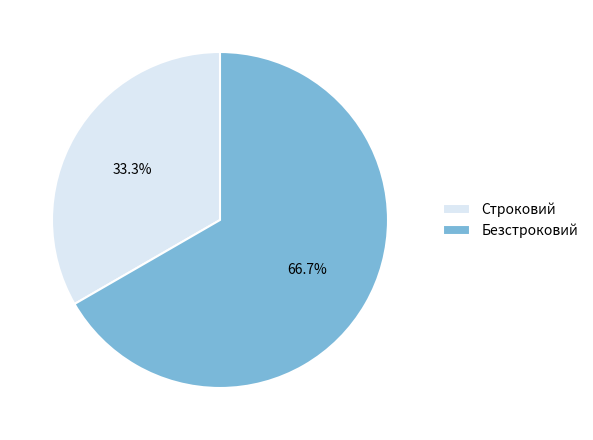

To the nearest percent, what is the average slice percentage?

50%